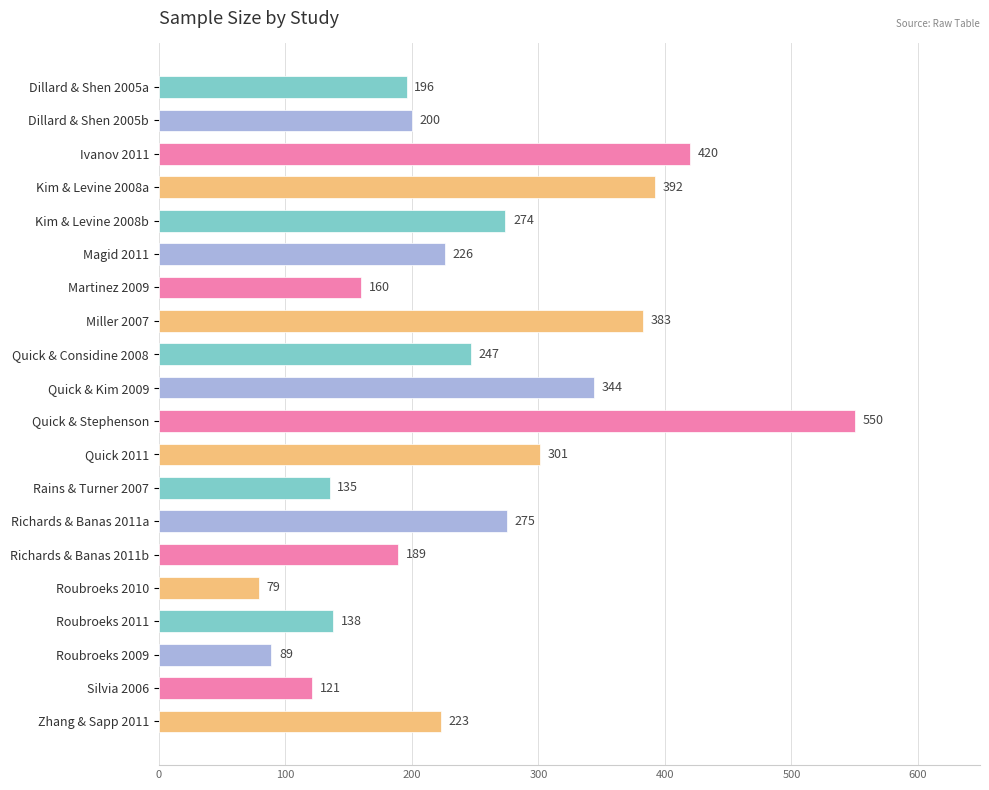

How many bars are there in total?

20